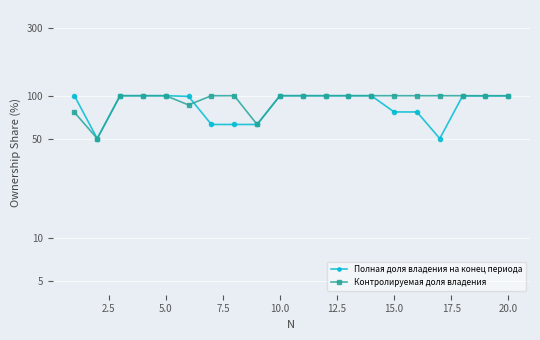

True or false: Контролируемая доля владения and Полная доля владения на конец периода intersect in this chart.

True